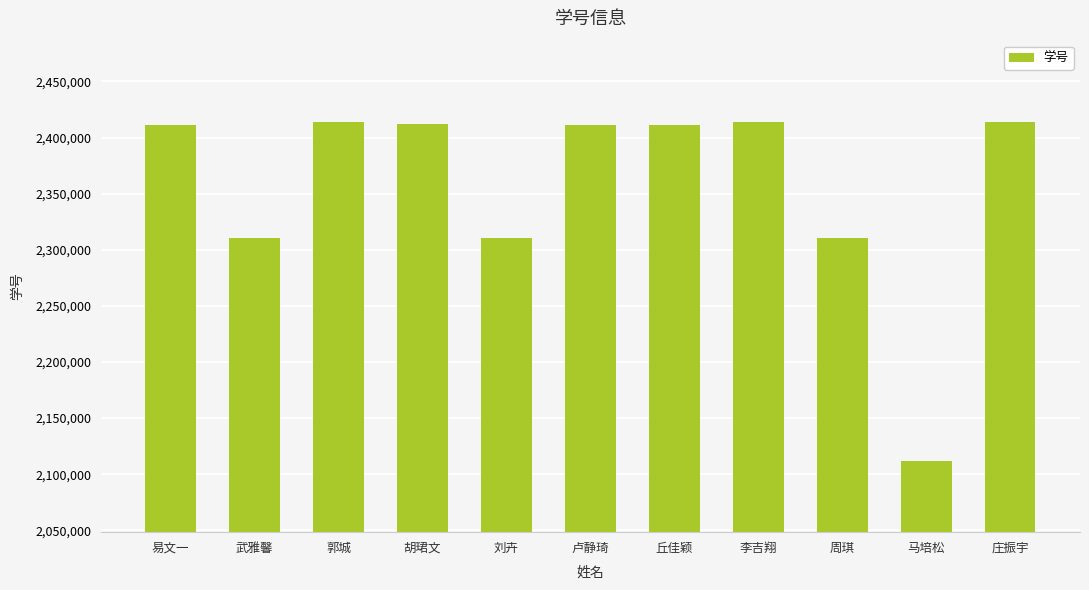

How many data points are less than 2411498?

5